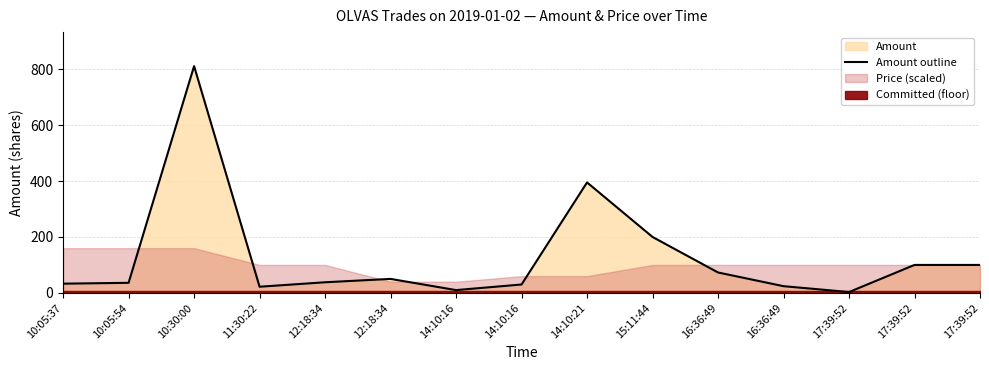

Which category has the lowest value across all series?

17:39:52